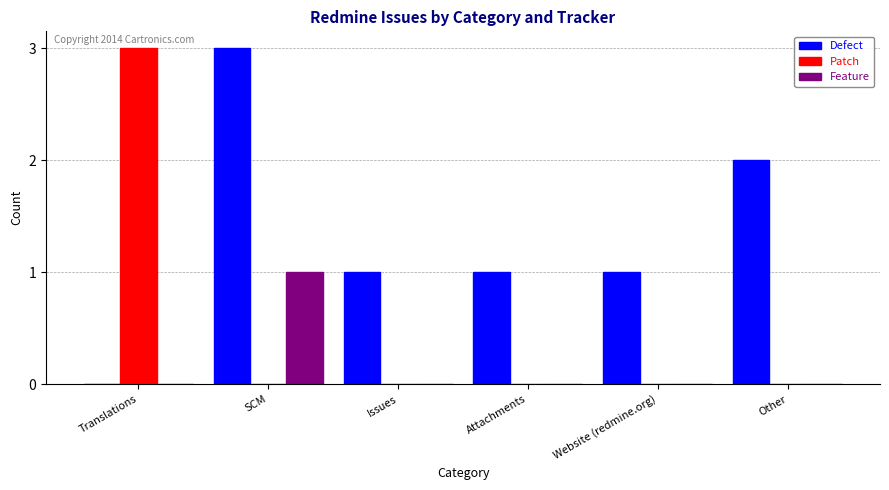

Is it true that Patch equals 0 at Website (redmine.org)?

True